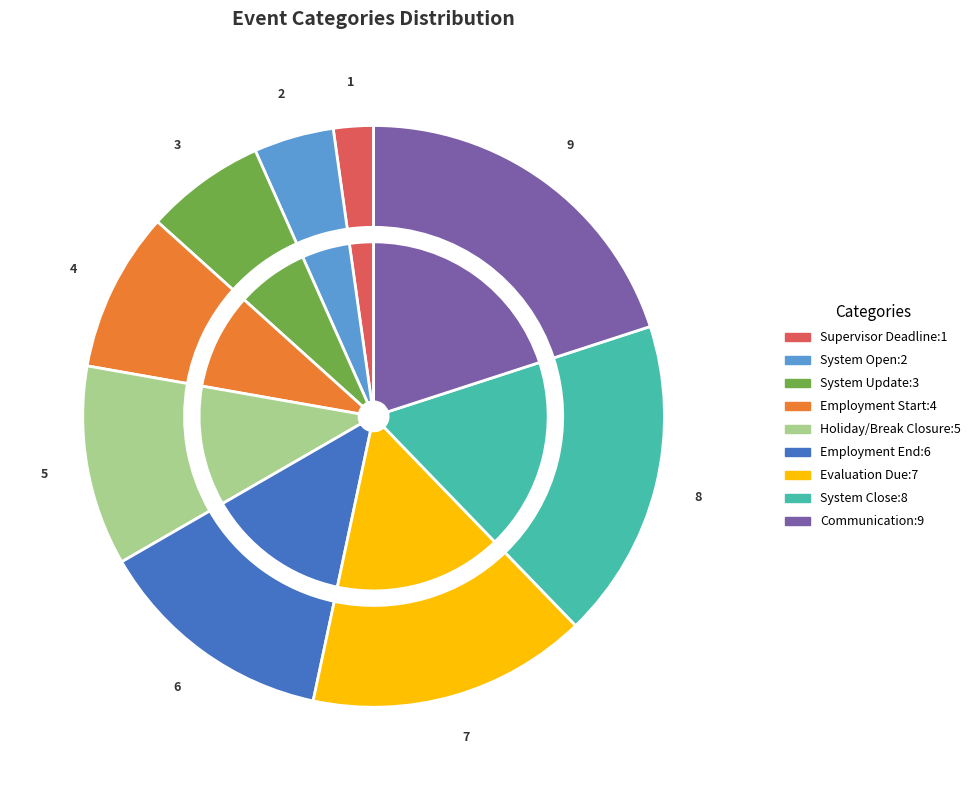

To the nearest percent, what percentage of the pie is Employment End?

13%